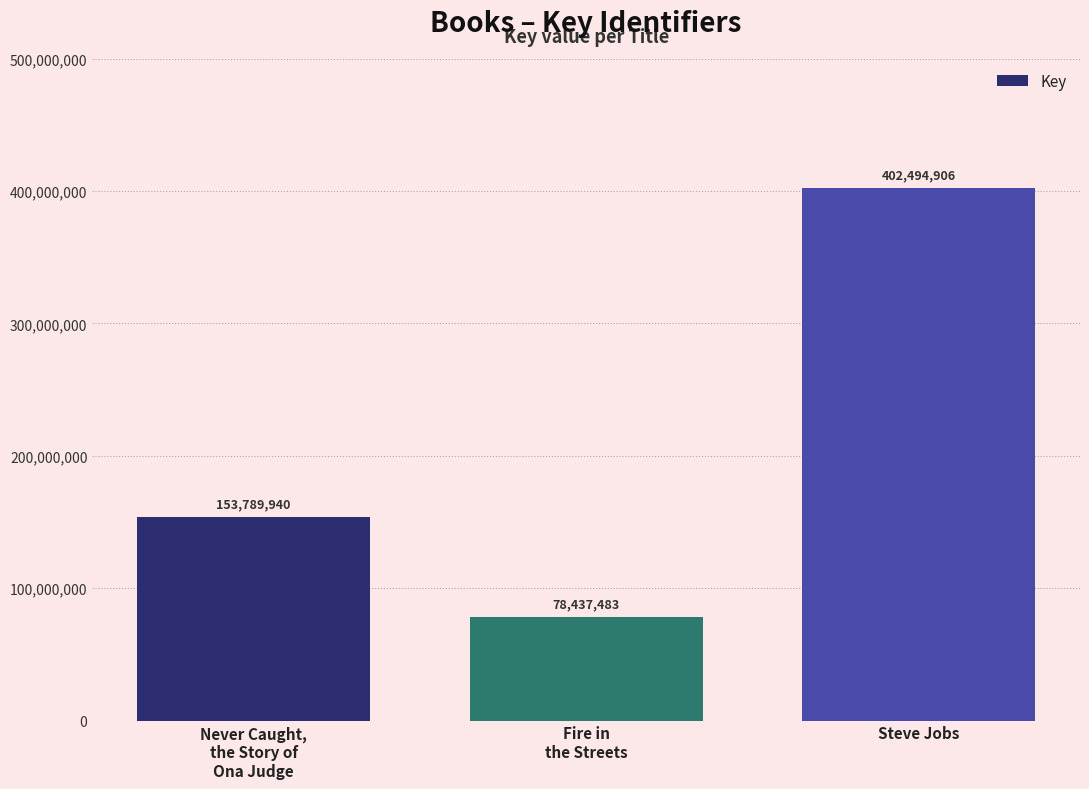

How many values are below 153789940?

1